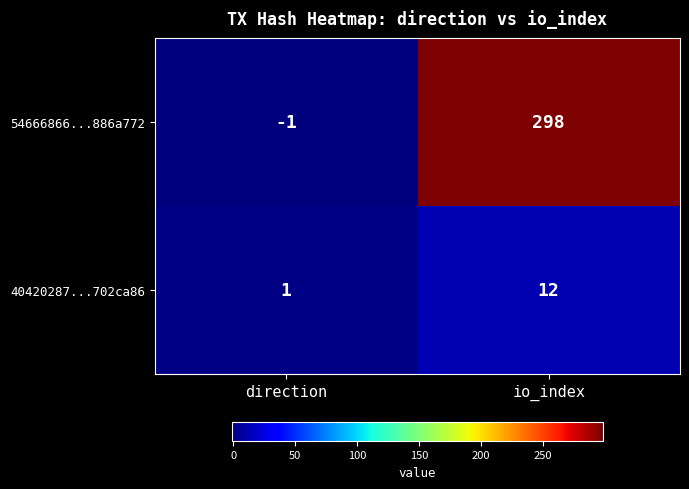

How many data points does each series have?

2